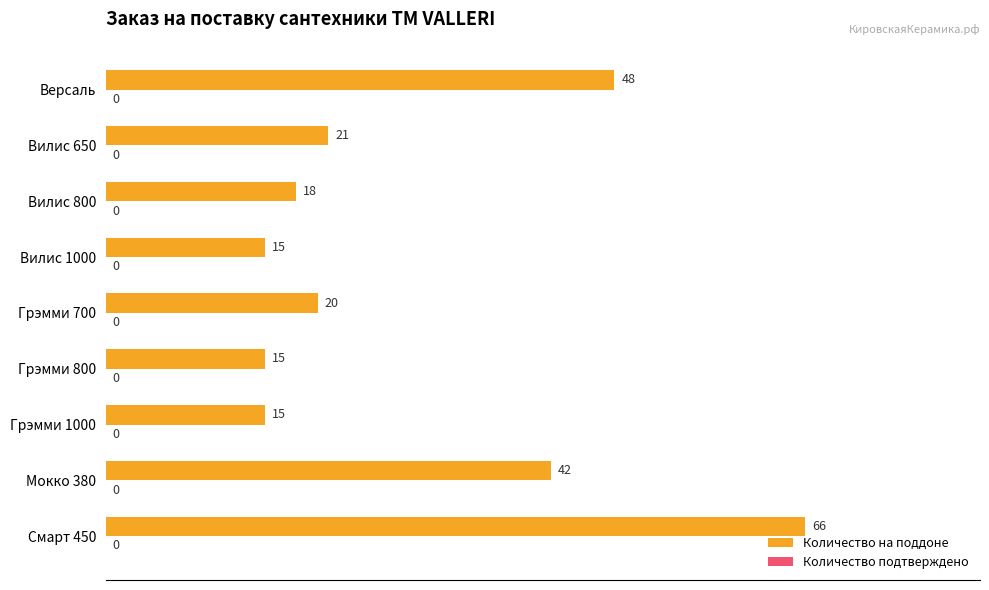

Between Мокко 380 and Грэмми 800, which is larger?

Мокко 380